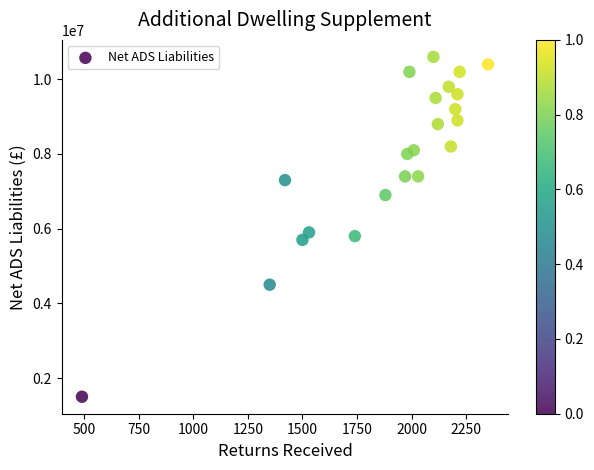

List the coordinates of all points as (X, Y) pairs, reading left to right.

(490, 1500000)  (1350, 4500000)  (1420, 7300000)  (1500, 5700000)  (1530, 5900000)  (1740, 5800000)  (1880, 6900000)  (1970, 7400000)  (1980, 8000000)  (1990, 10200000)  (2010, 8100000)  (2030, 7400000)  (2100, 10600000)  (2110, 9500000)  (2120, 8800000)  (2170, 9800000)  (2180, 8200000)  (2200, 9200000)  (2210, 8900000)  (2210, 9600000)  (2220, 10200000)  (2350, 10400000)